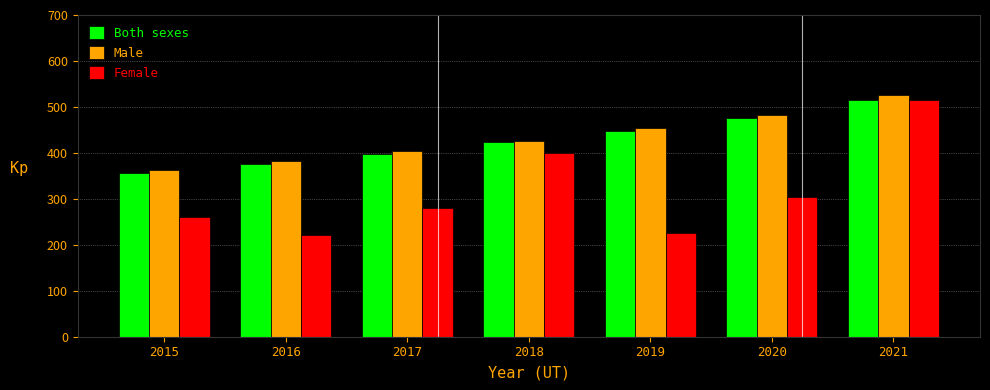

Reading left to right, extract all data points from this chart.

Both sexes: 2015=356	2016=376	2017=398	2018=424	2019=448	2020=475	2021=516
Male: 2015=363	2016=383	2017=405	2018=425	2019=455	2020=482	2021=527
Female: 2015=260	2016=221	2017=280	2018=399	2019=226	2020=305	2021=516